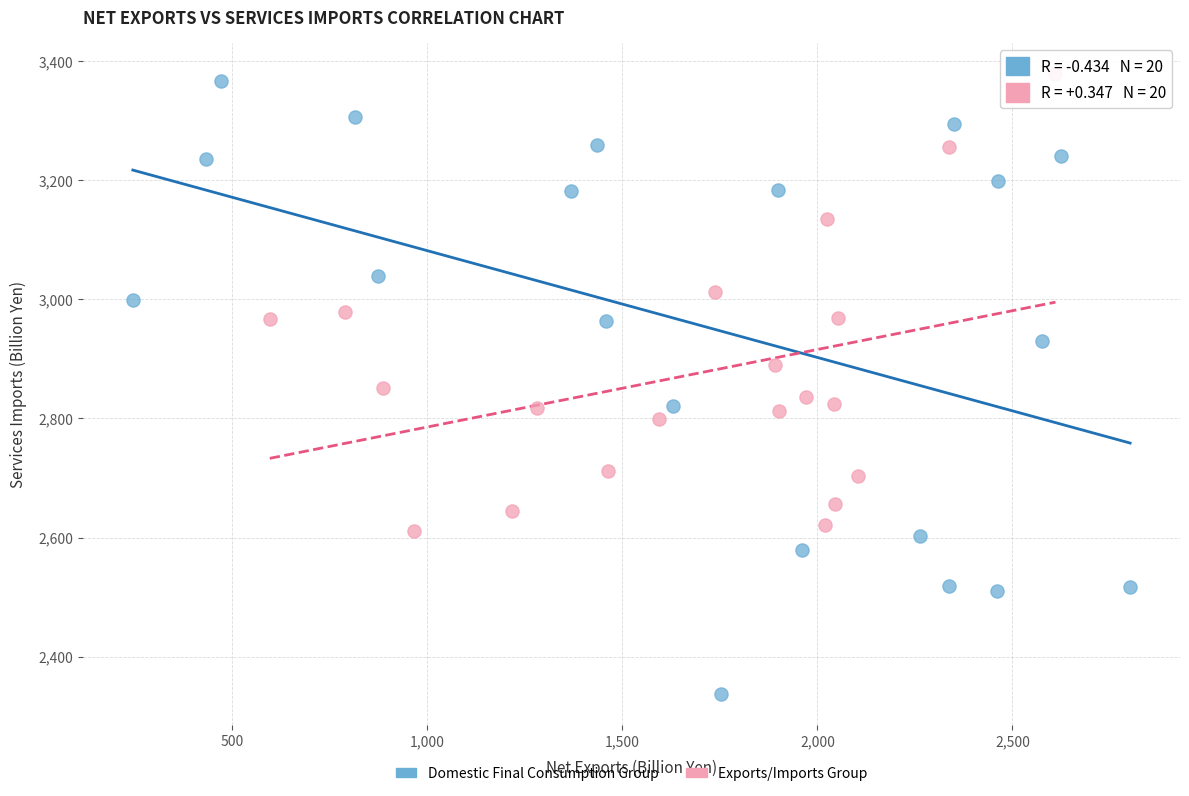

What are all the series names shown in the legend?

Domestic Final Consumption Group, Exports/Imports Group